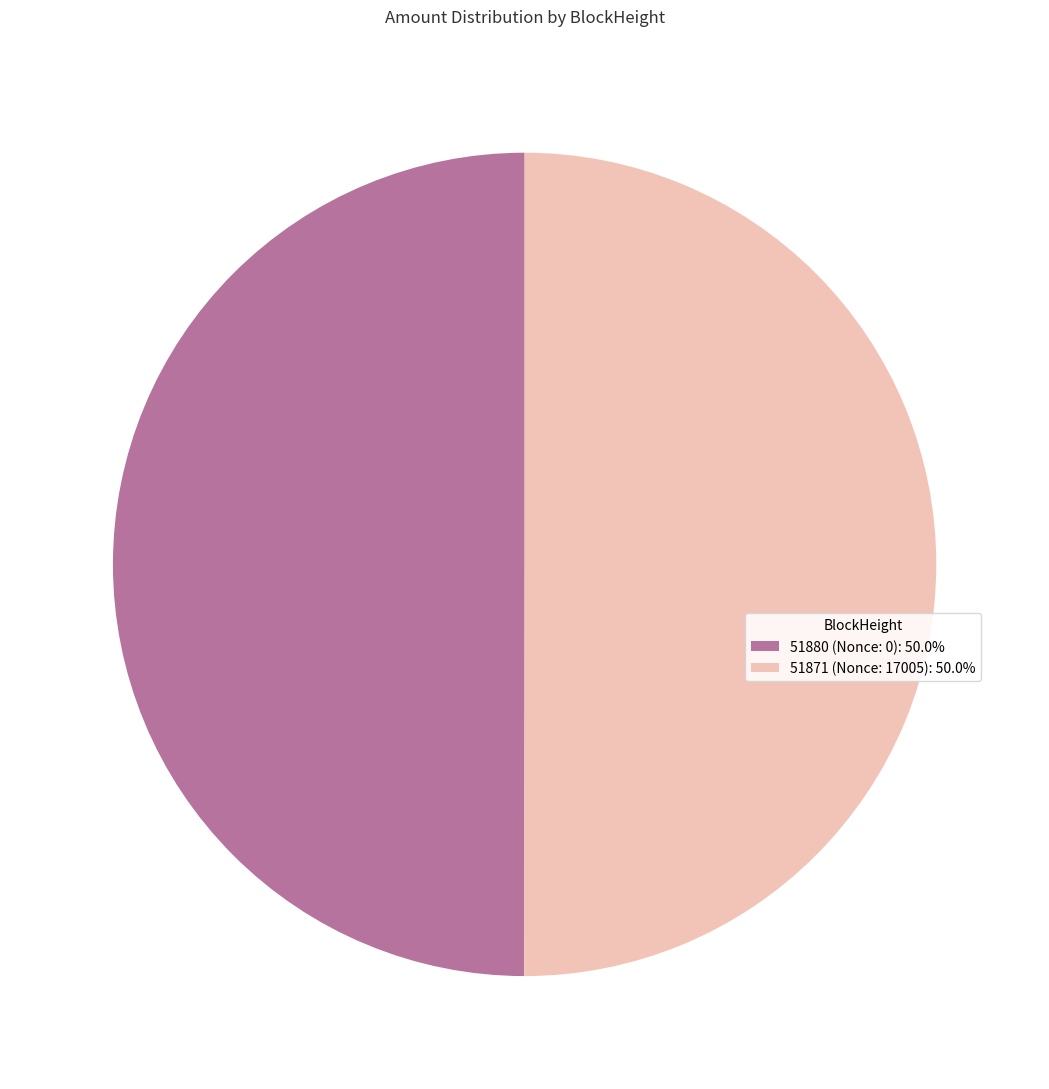

Combined, do 51880 (Nonce: 0): 50.0% and 51871 (Nonce: 17005): 50.0% account for over 50%?

Yes